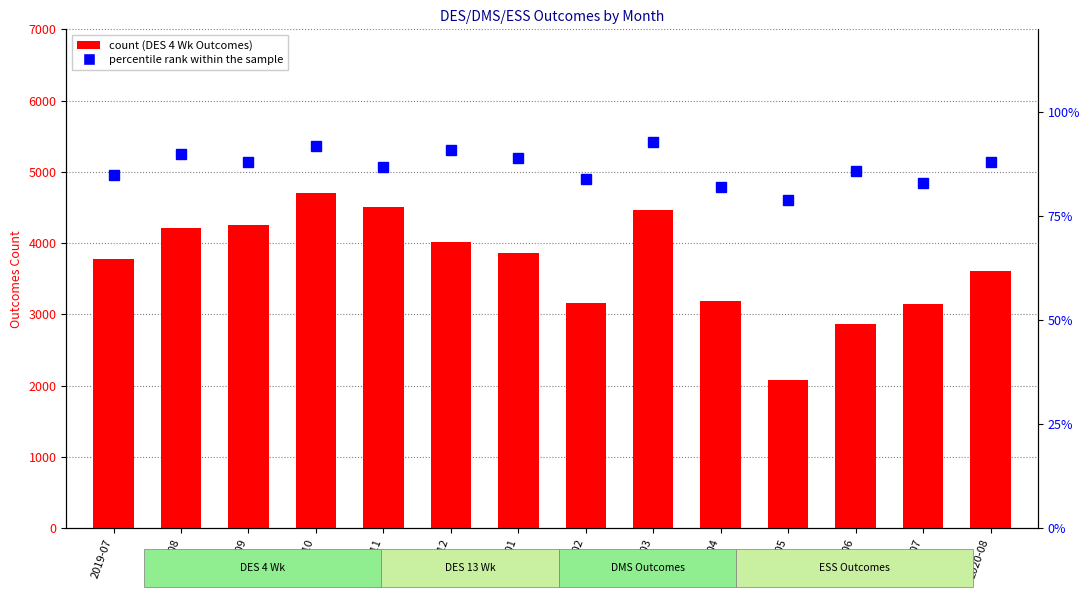

Where does the DES 4 Wk Outcomes series first go above 3868?

2019-08